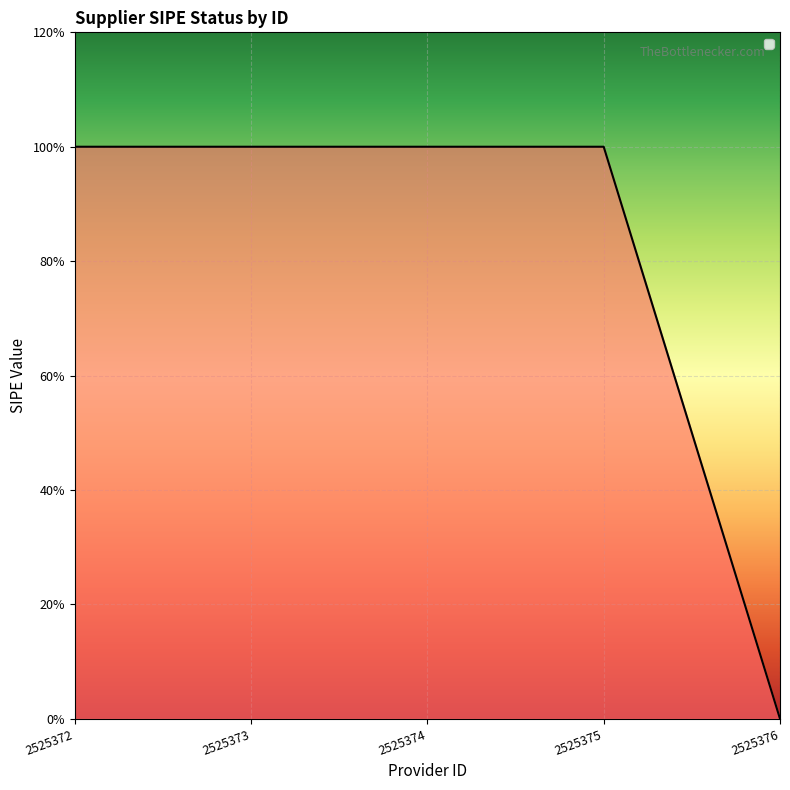

What is the difference between the maximum and minimum values?

1